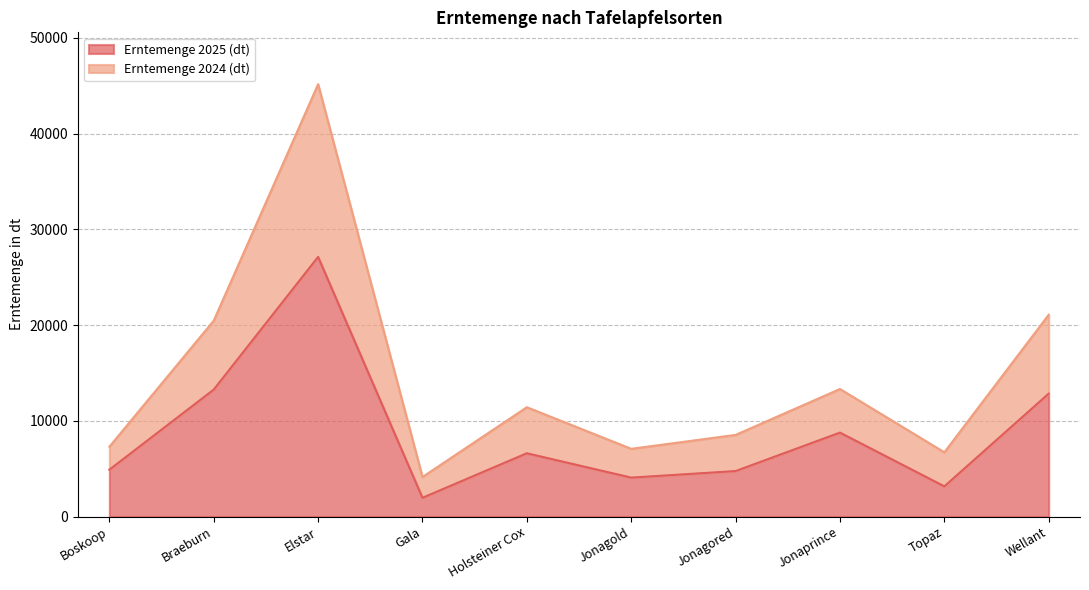

What is the maximum value for Erntemenge 2025 (dt)?

27126